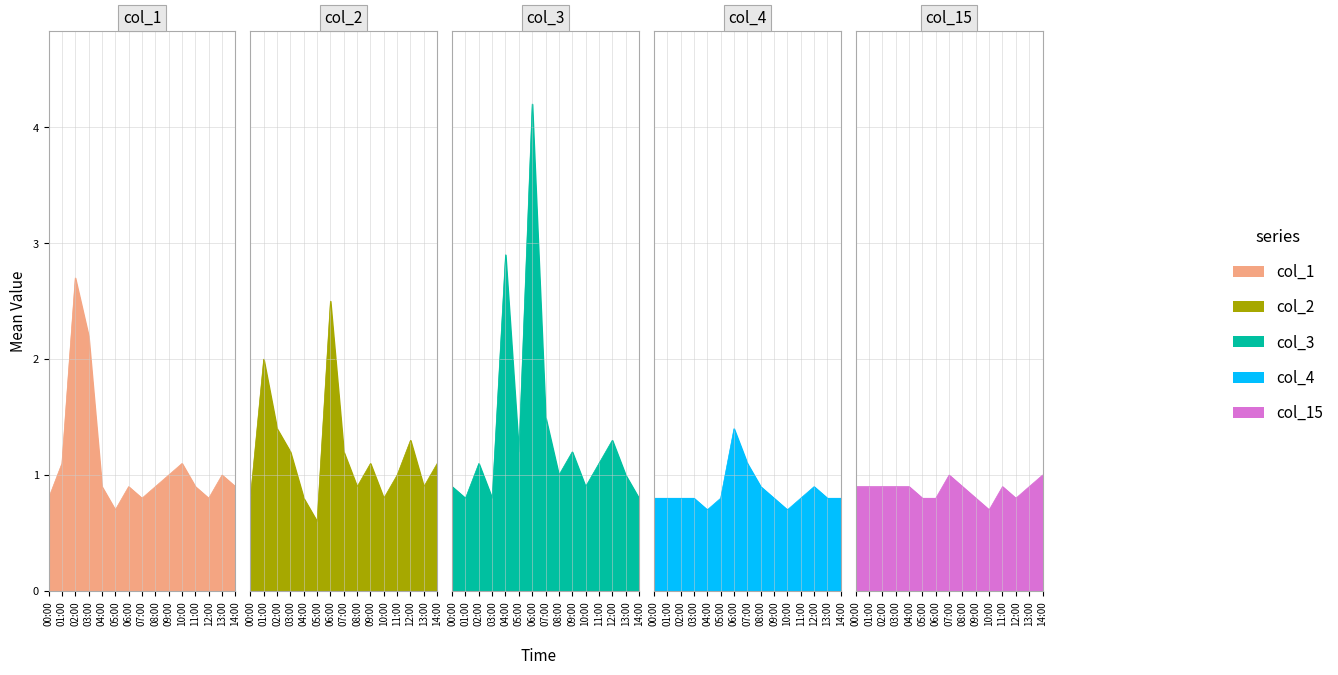

At which category is the sum across all series the highest?

06:00